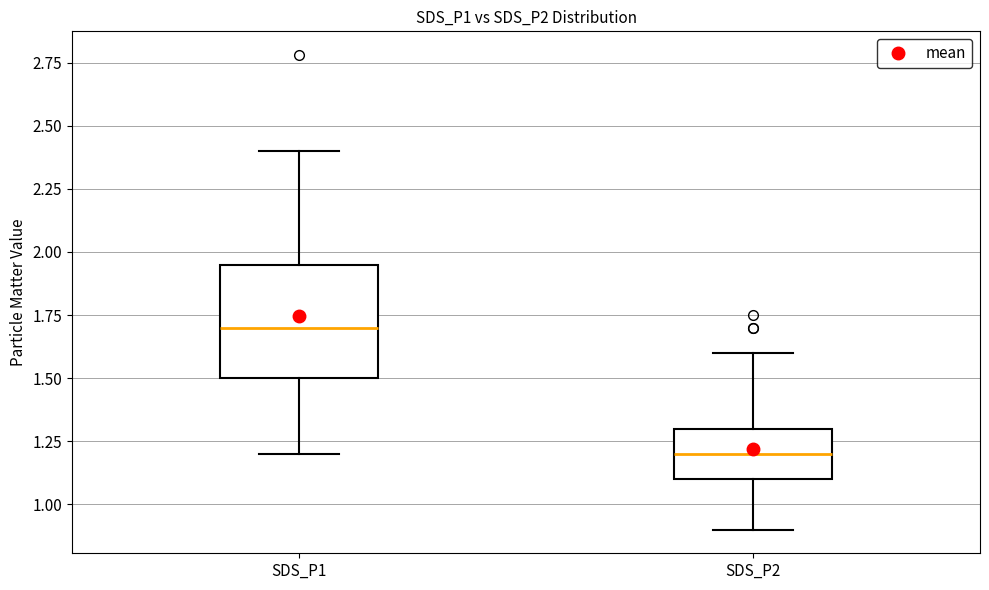

Reading left to right, transcribe this box plot: for each box, give where its median line is, the range the box spans, and where its two whiskers end, as read against the y-axis. The values are not printed on the chart, so give them approximately, as read against the axis.

SDS_P1: median 1.70, box 1.50 to 1.95, whiskers 1.20 to 2.40
SDS_P2: median 1.20, box 1.10 to 1.30, whiskers 0.90 to 1.60